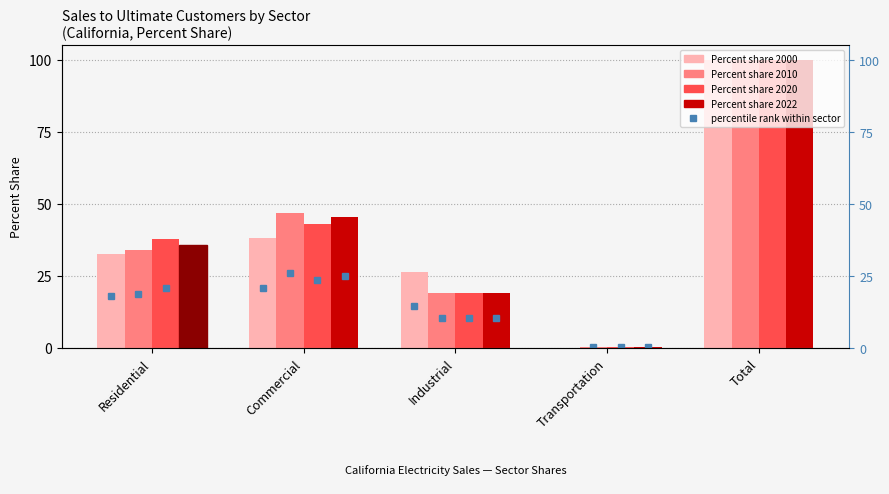

True or false: Percent share 2020 has a value of 159.2 at Total.

False